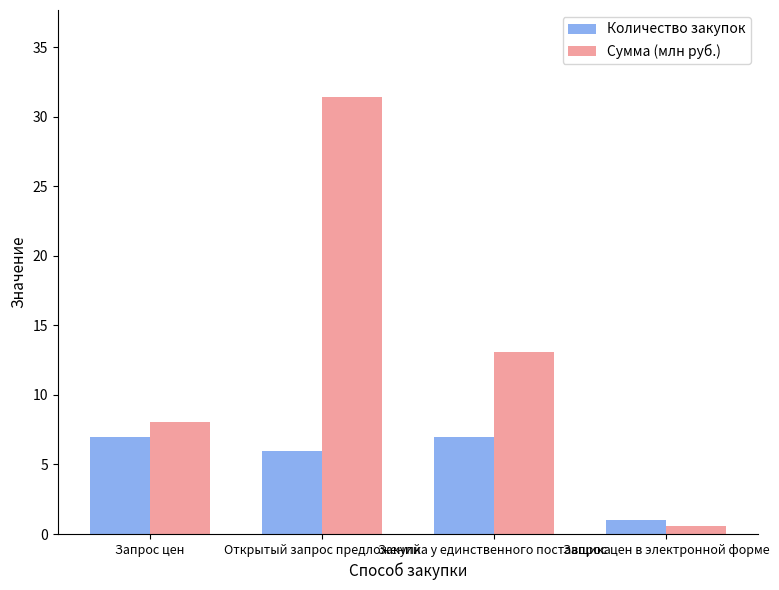

List the series in order of their peak value, highest first.

Сумма (млн руб.), Количество закупок